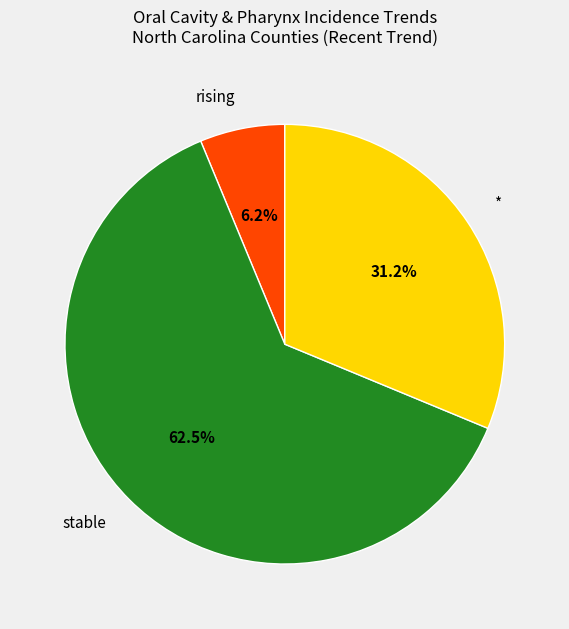

The stable slice represents 51% of the pie. True or false?

False